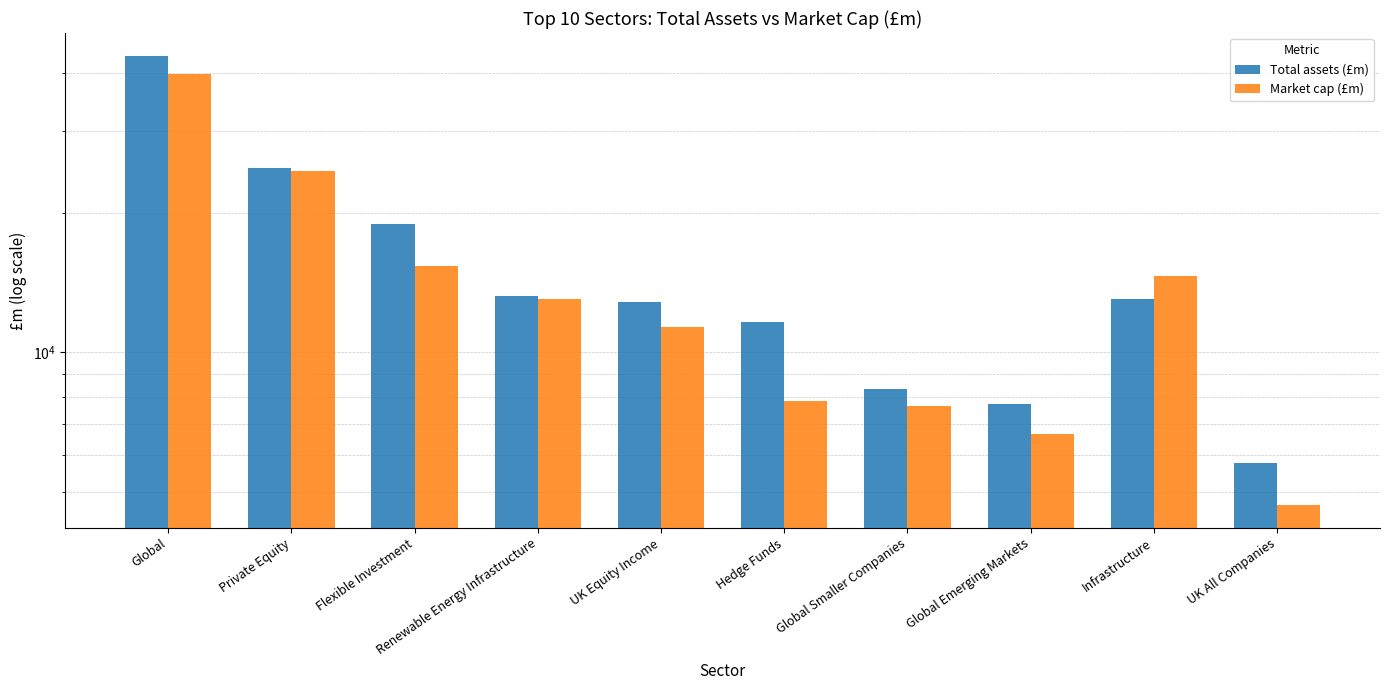

At which label is Total assets (£m) closest to 24744?

Private Equity